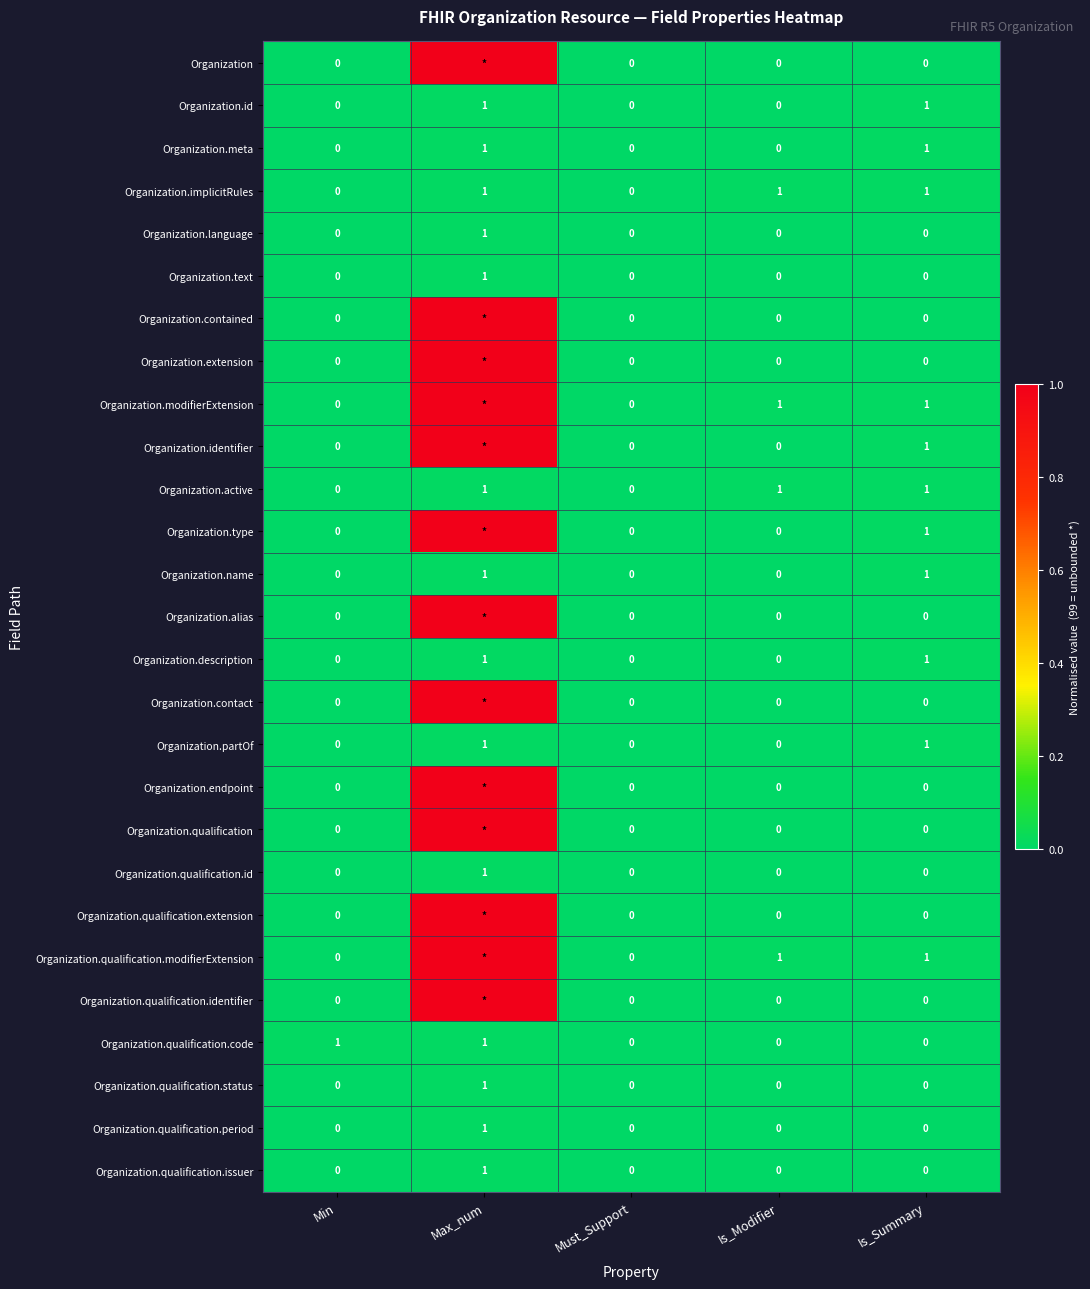

What is the total value across all series at Is_Modifier?

4